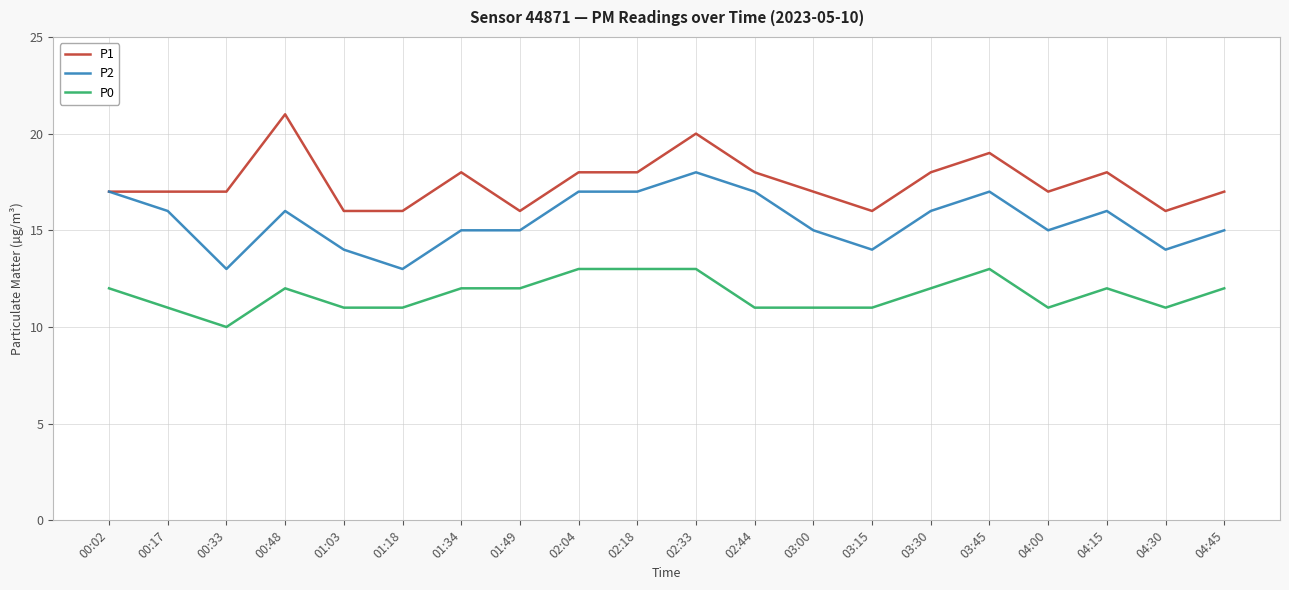

Which series changed the most between 02:18 and 03:45?

P1